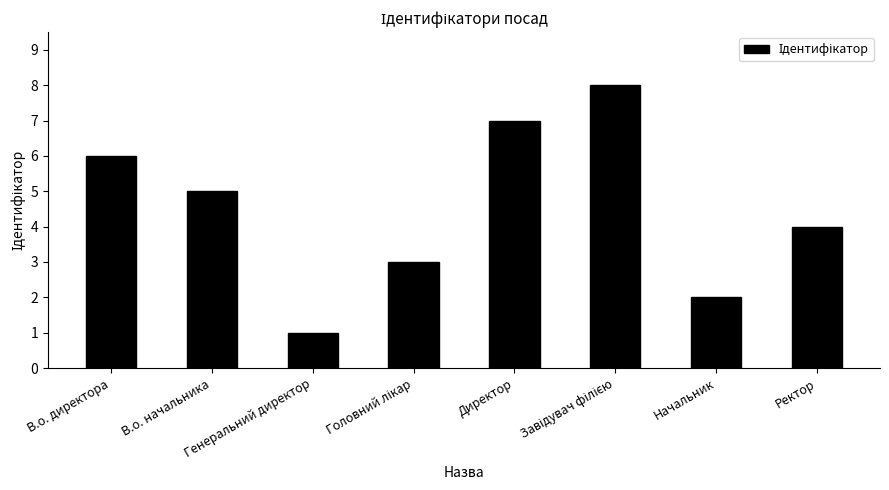

What is the difference between the maximum and minimum values?

7